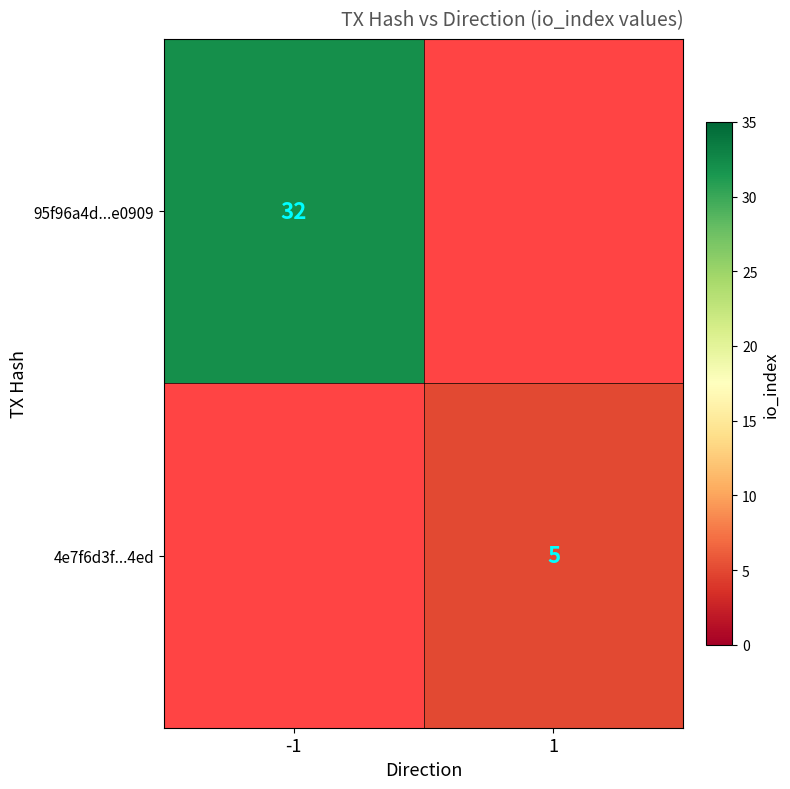

The 95f96a4d...e0909 series shows 32 at -1. True or false?

True